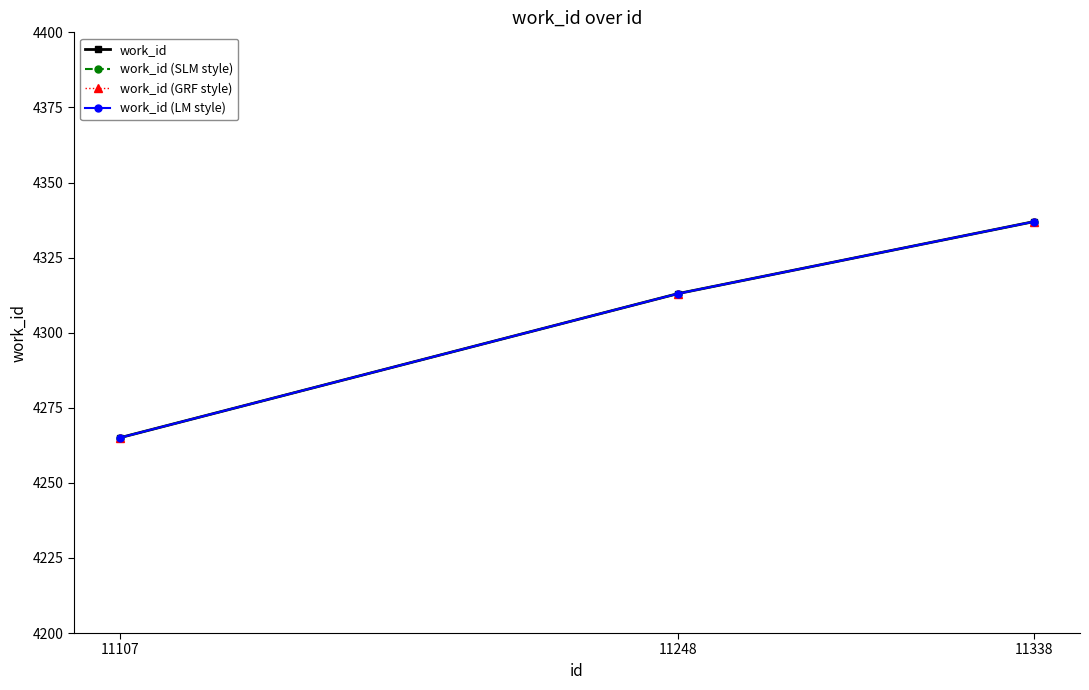

What is the value of the work_id (LM style) point at the 2nd from the left?

4313